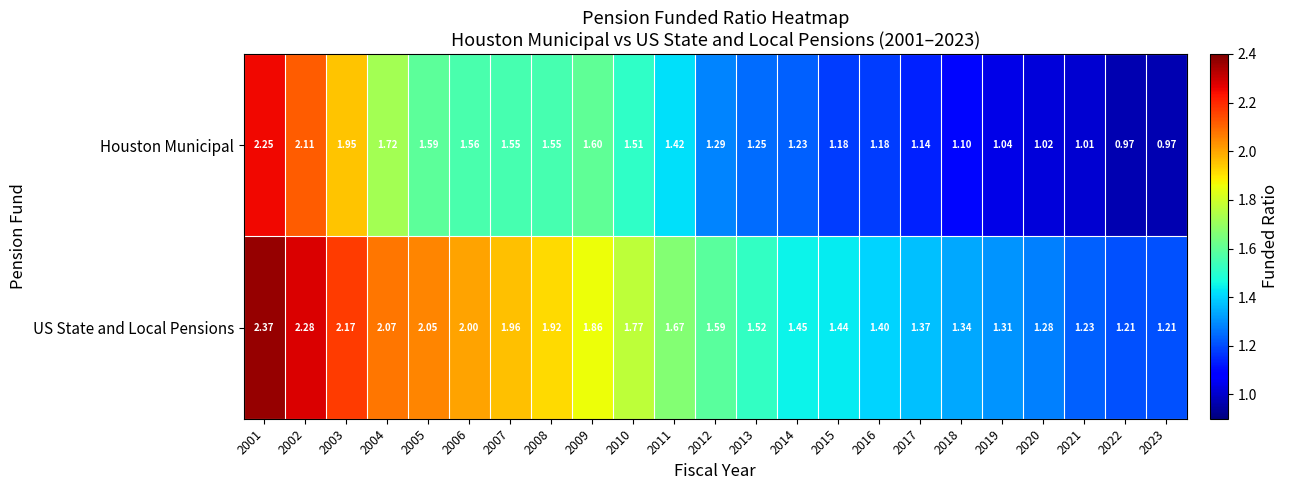

Is the value of US State and Local Pensions at 2012 greater than the value of Houston Municipal at 2016?

Yes